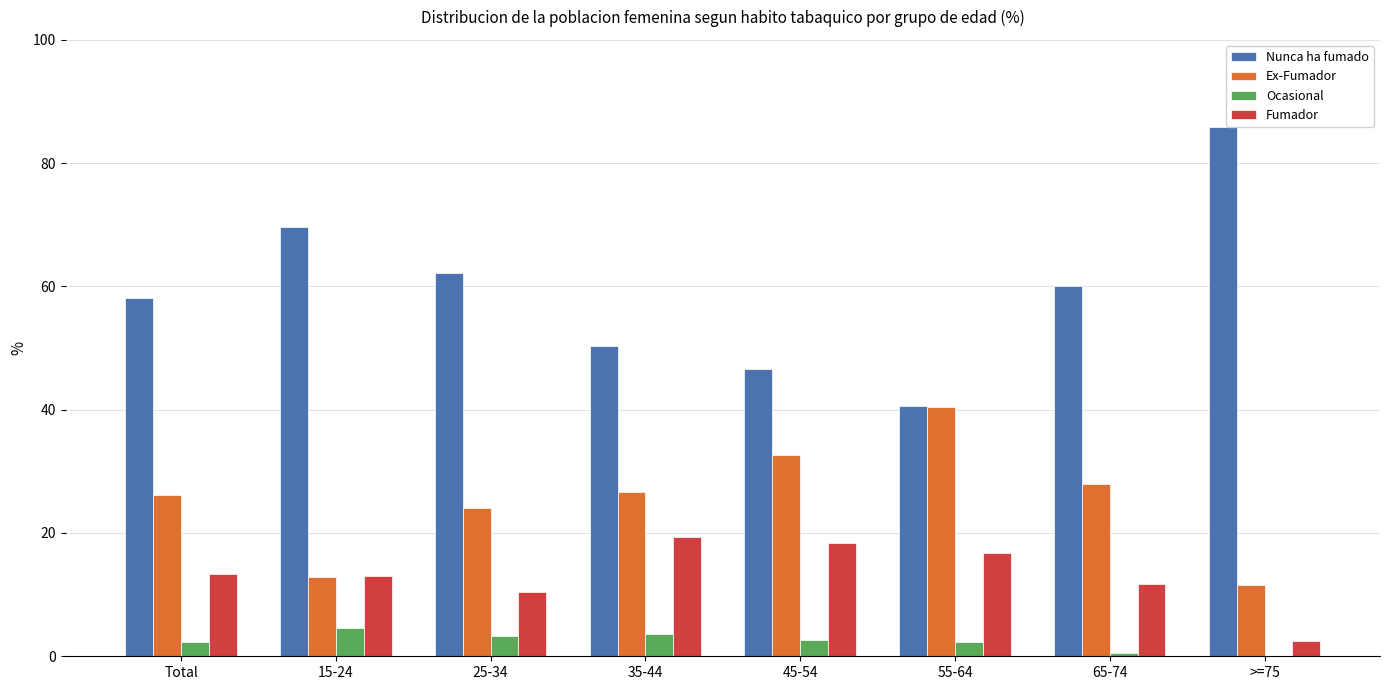

What is the maximum value for Nunca ha fumado?

85.8